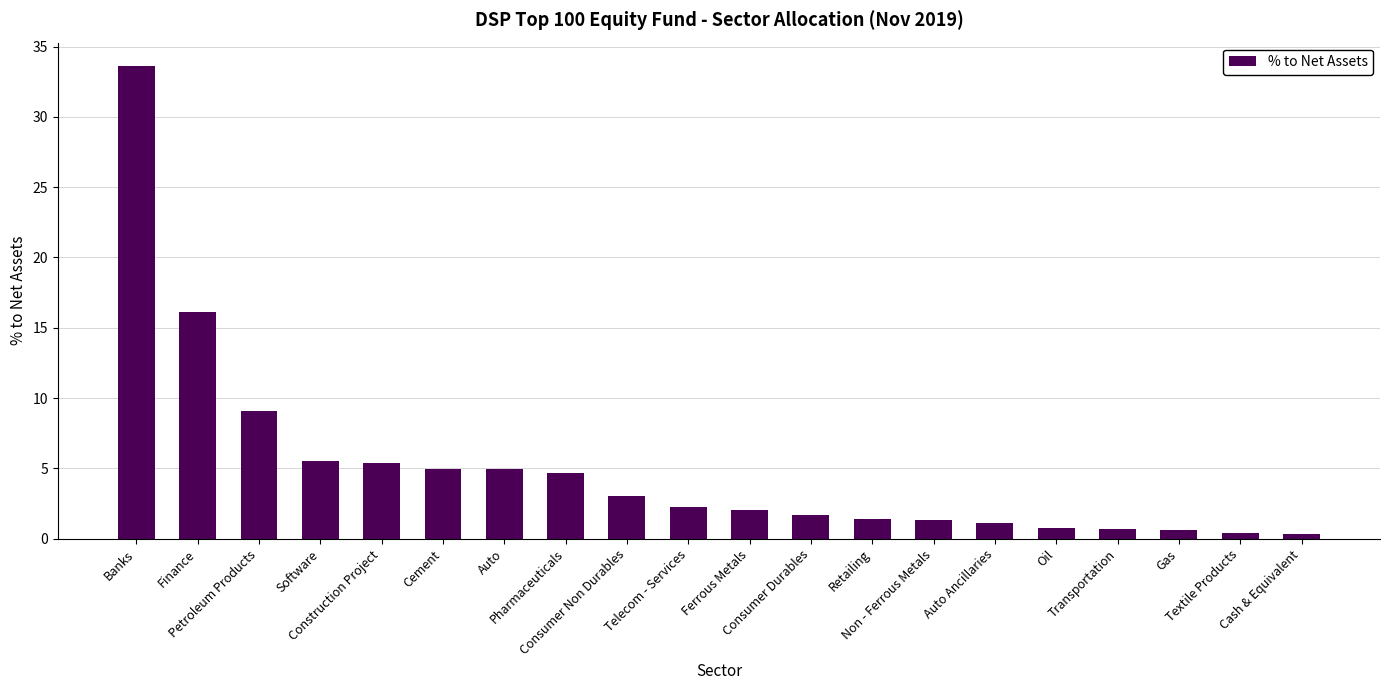

What is the average value?

5.0